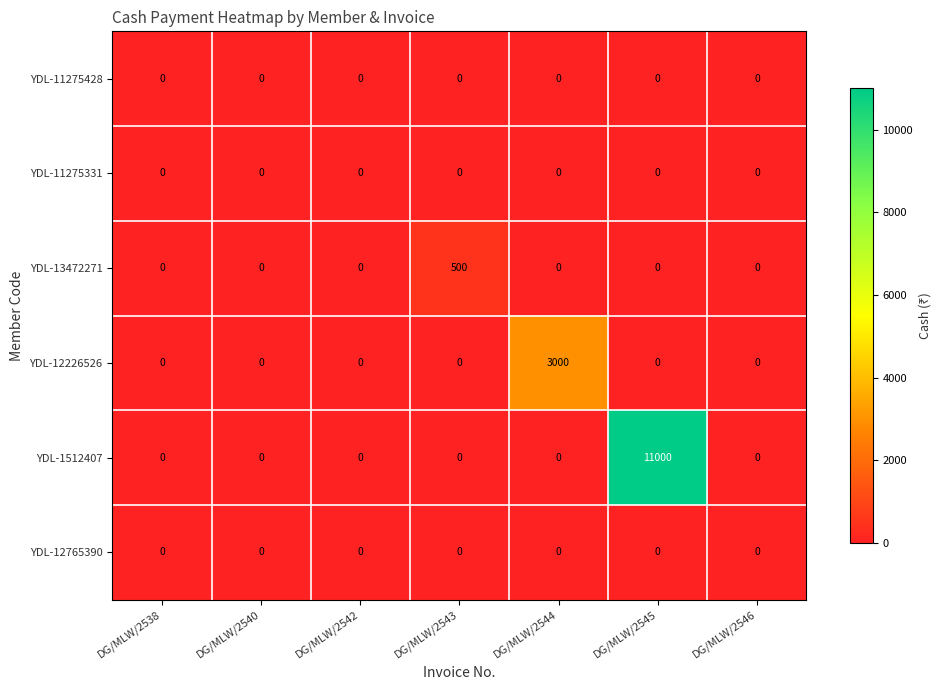

At which category is the sum across all series the highest?

DG/MLW/2545